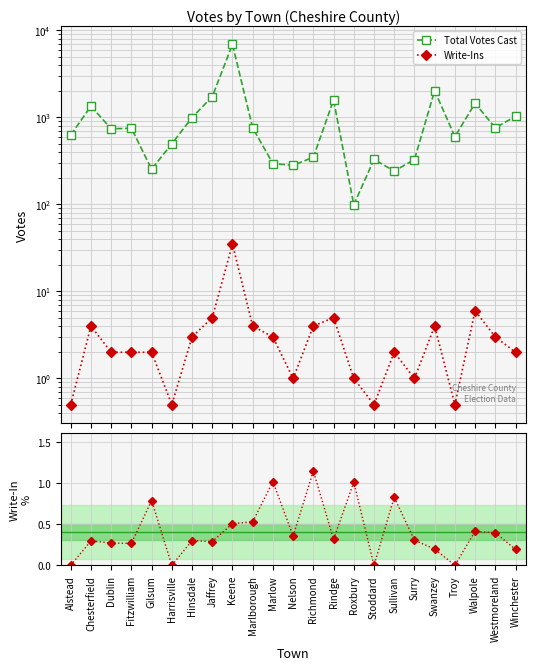

What is the value of the Total Votes Cast point at the 18th from the left?

327.0